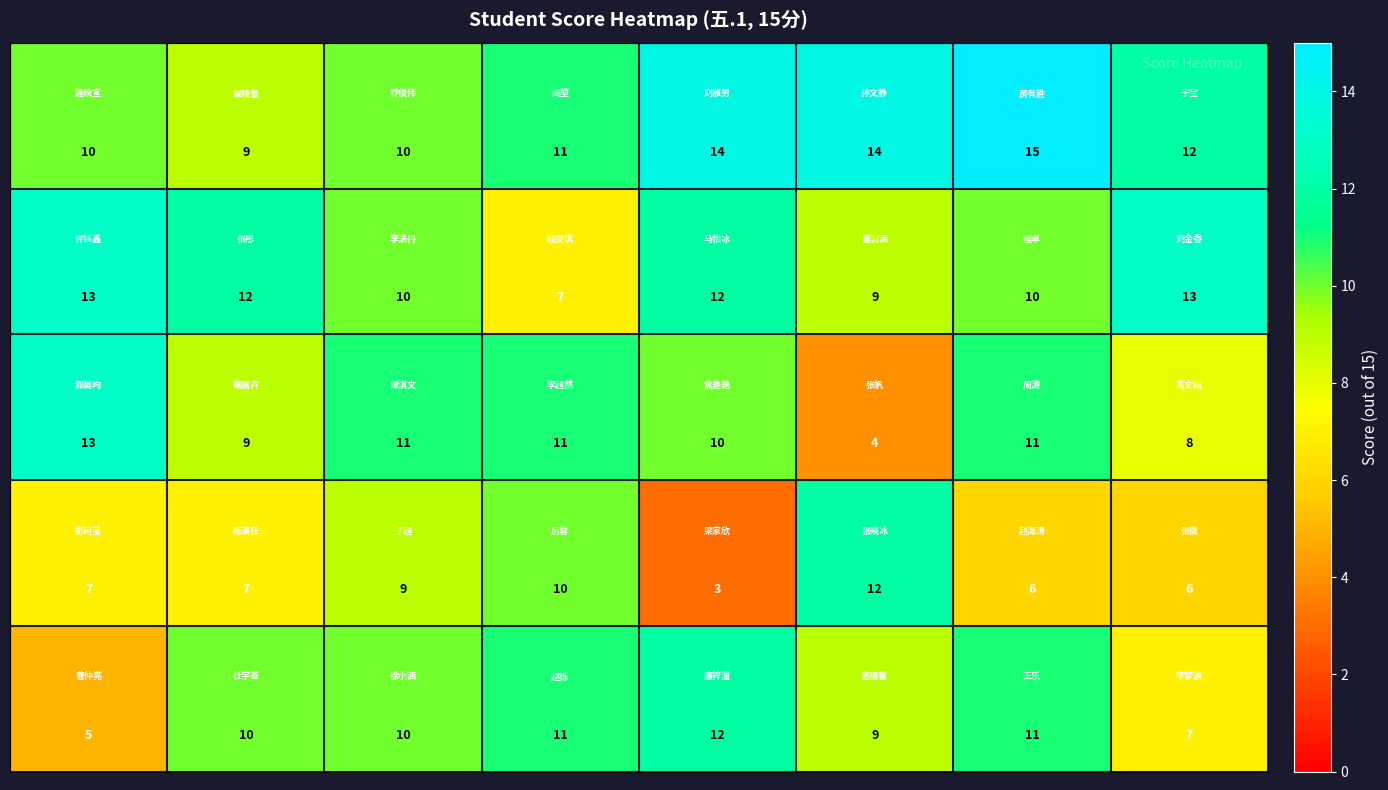

How many categories are shown in the chart?

8